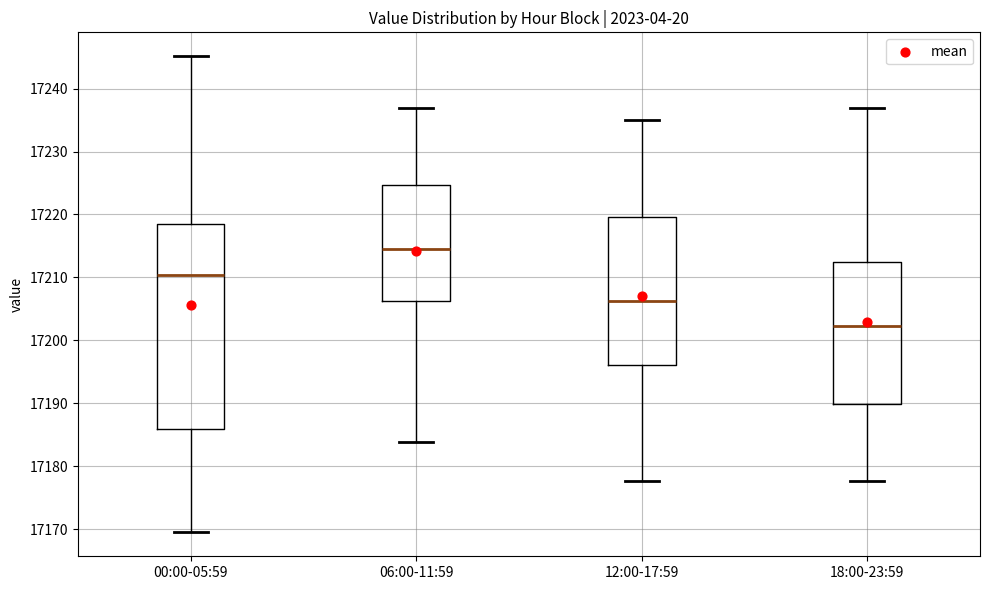

Reading left to right, read every box against the y-axis: the position of its median line, the range the box covers, and the ends of its whiskers. The values are not printed on the chart, so give them approximately, as read against the axis.

00:00-05:59: median 17210, box 17186 to 17219, whiskers 17169 to 17245
06:00-11:59: median 17214, box 17206 to 17225, whiskers 17184 to 17237
12:00-17:59: median 17206, box 17196 to 17220, whiskers 17178 to 17235
18:00-23:59: median 17202, box 17190 to 17212, whiskers 17178 to 17237